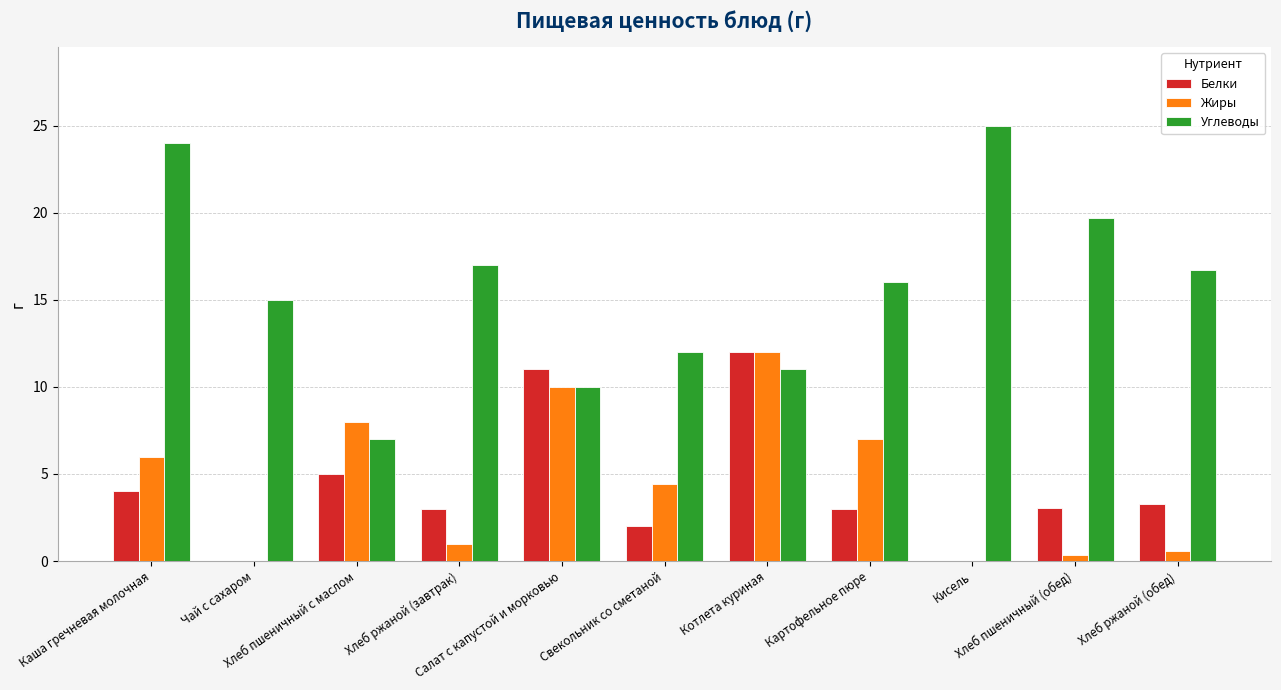

What is the sum of all Углеводы values?

173.4